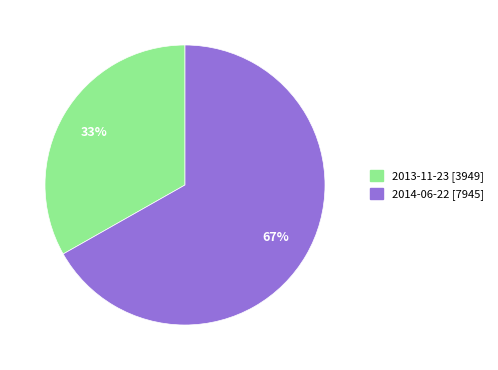

To the nearest percent, what portion does 2013-11-23 represent?

33%